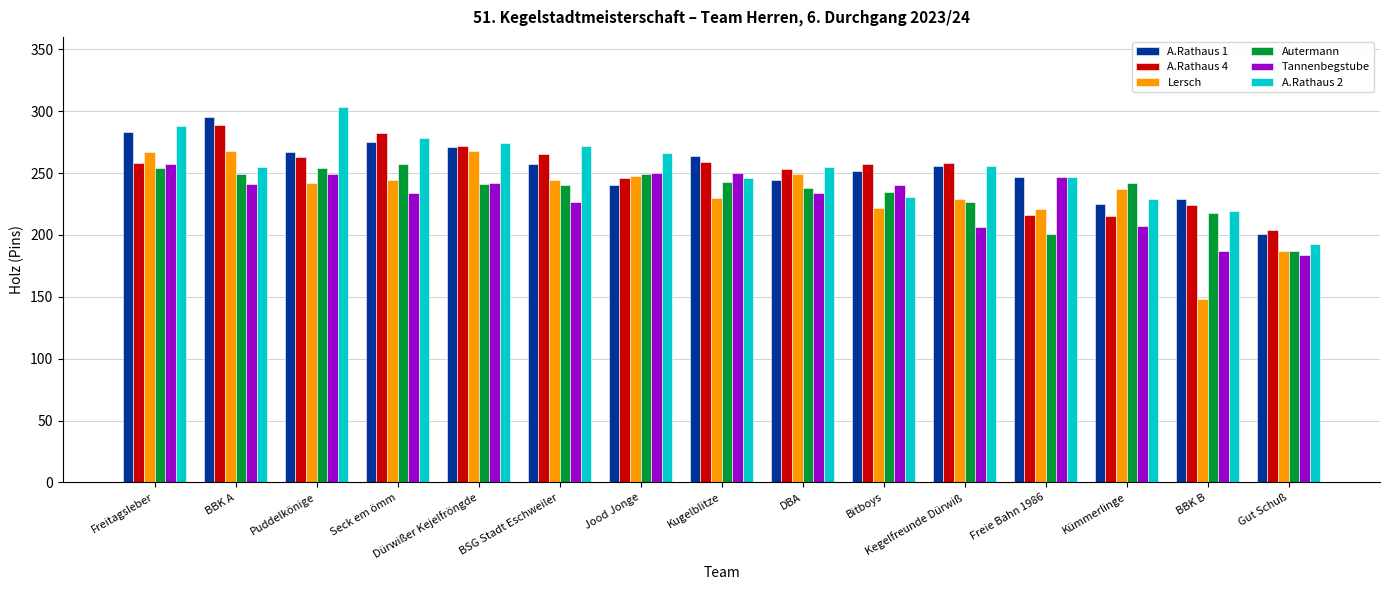

What is the spread (max minus min) of values at Freitagsleber?

34